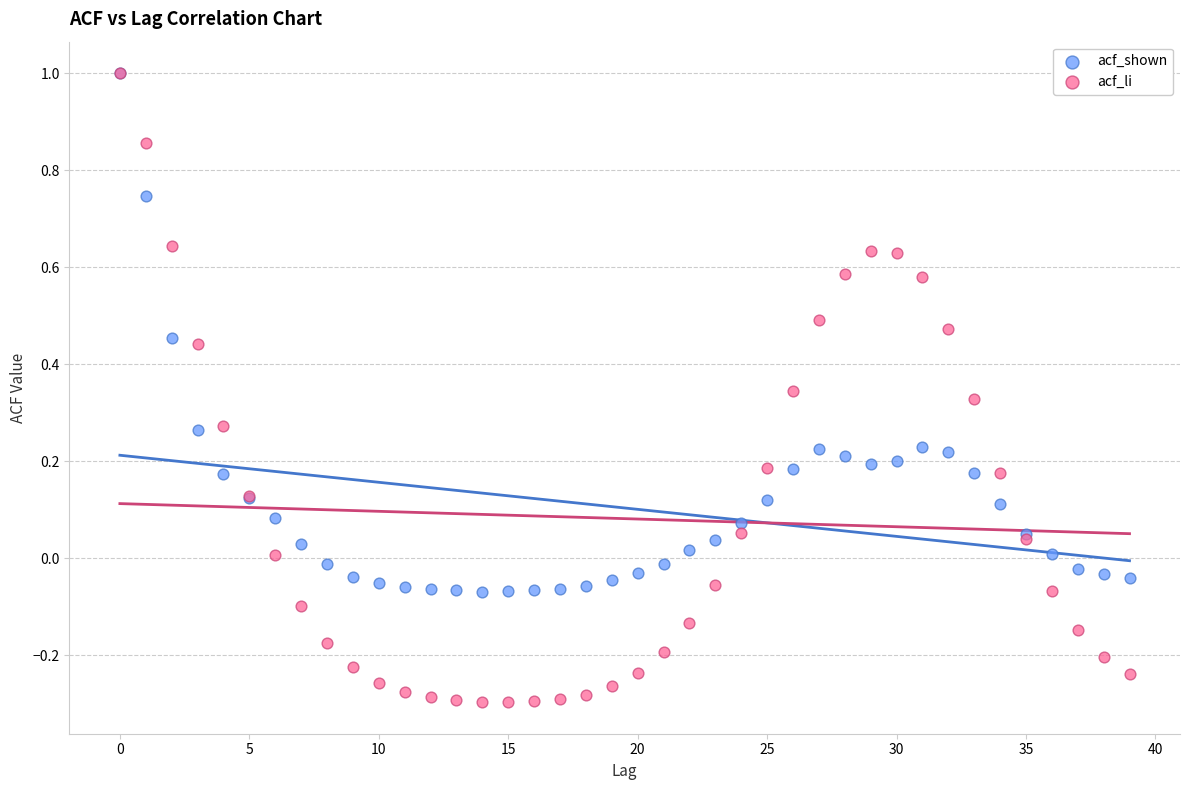

What are all the series names shown in the legend?

acf_shown, acf_li